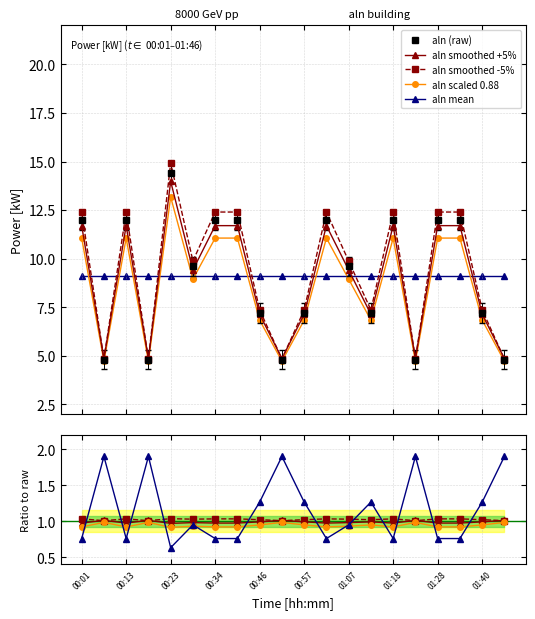

The value at 01:13 is 7.2. True or false?

True